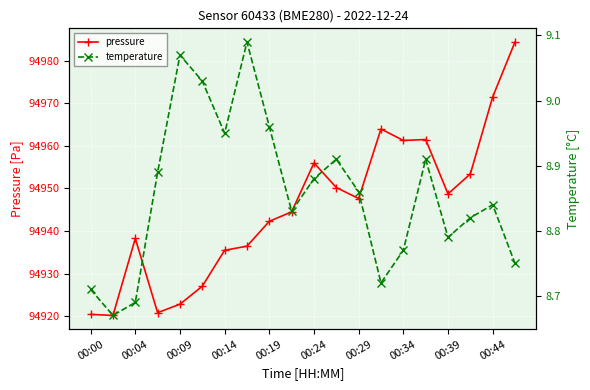

What is the value of the pressure point at the 4th from the left?

94920.8